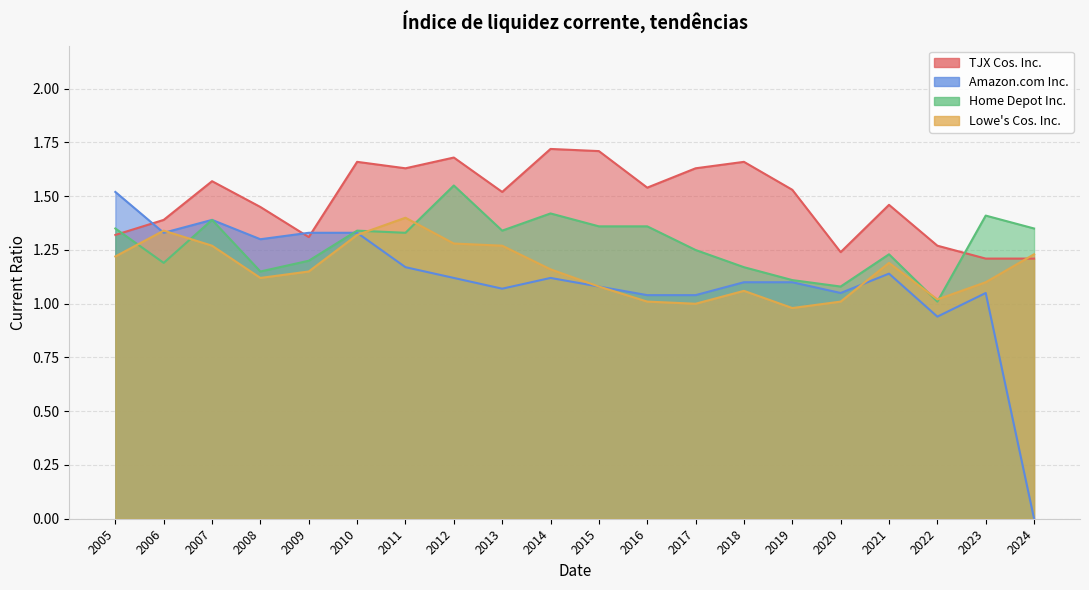

Where is the first local minimum for Amazon.com Inc.?

2006